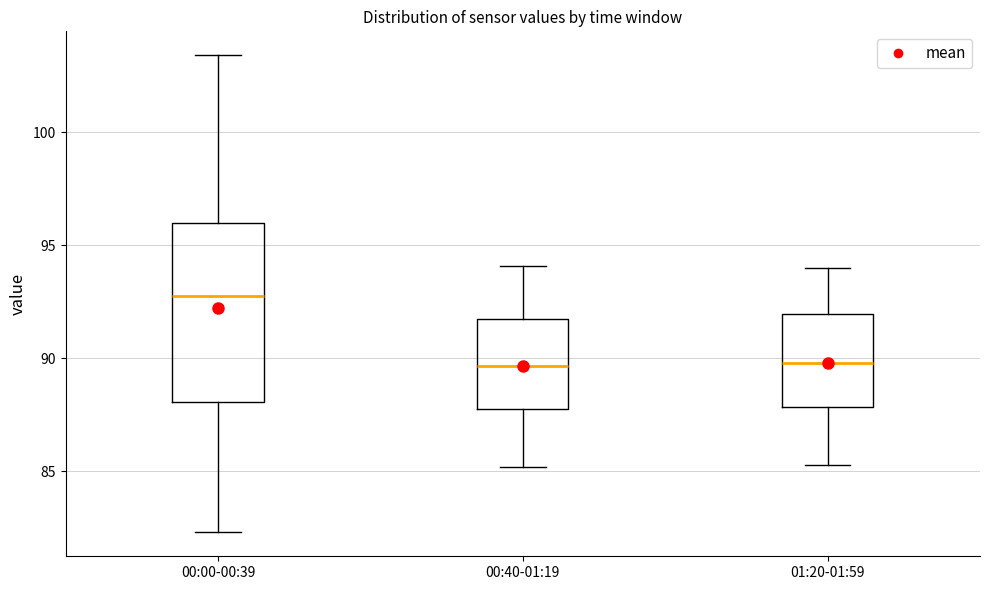

Where does the lower whisker of the box for 01:20-01:59 end on the y-axis? The values are not printed on the chart, so give them approximately, as read against the axis.

85.5